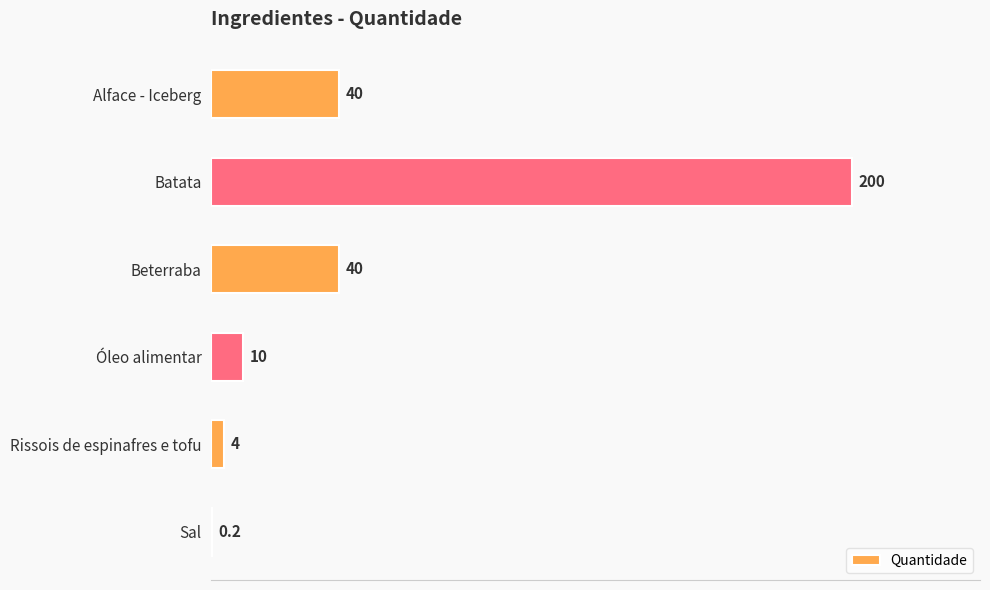

What is the sum of the values at Rissois de espinafres e tofu and Óleo alimentar?

14.0